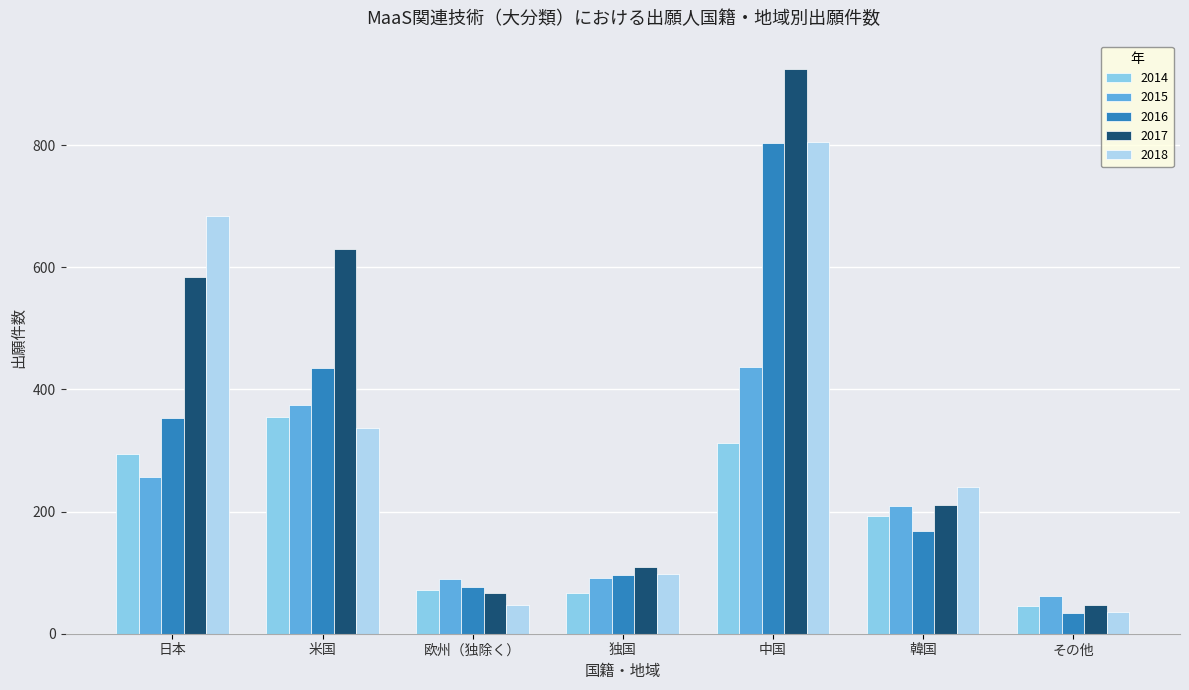

What position from the left is 日本?

1